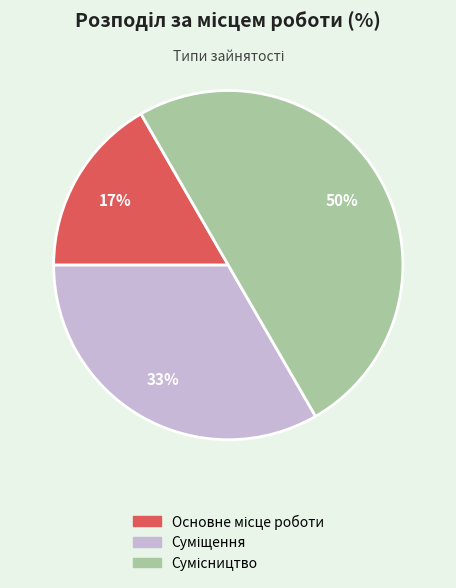

How many segments does this pie chart have?

3